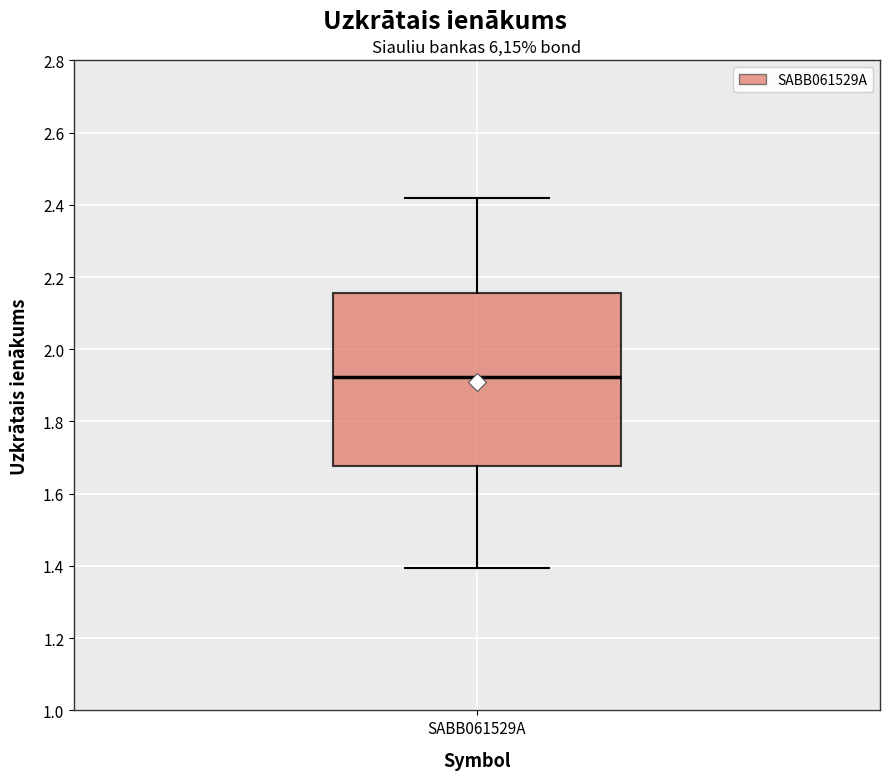

Where does the median line of the box for SABB061529A sit on the y-axis? The values are not printed on the chart, so give them approximately, as read against the axis.

1.92